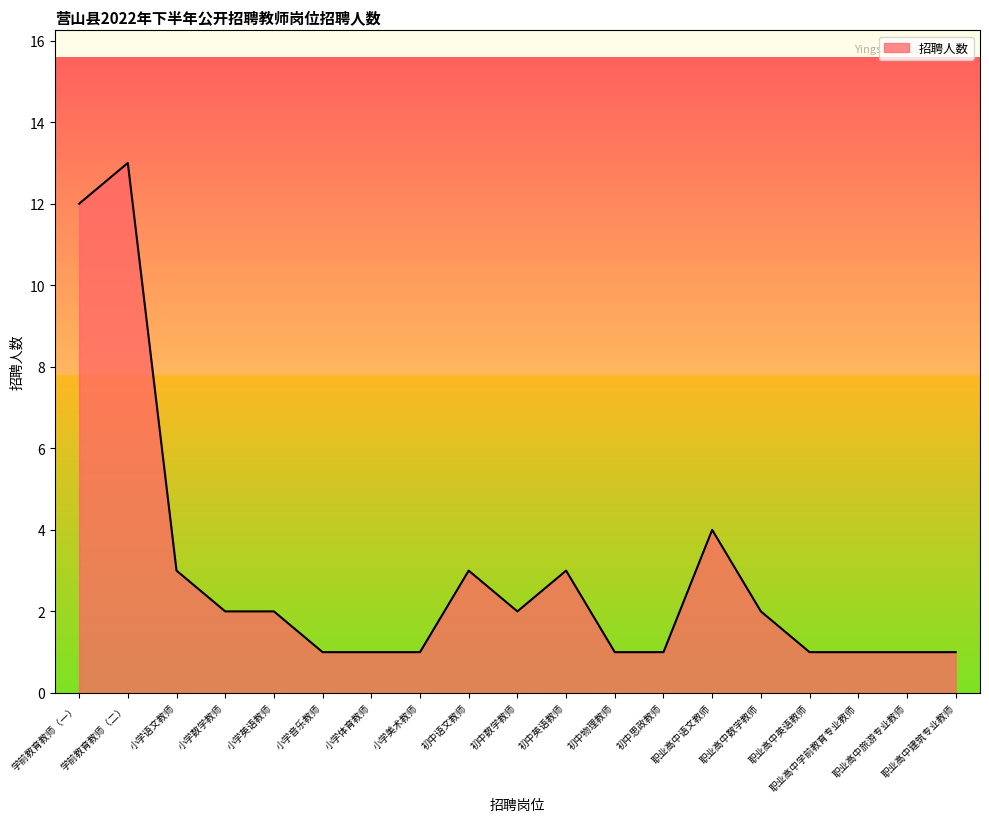

What position from the right is 小学美术教师?

12